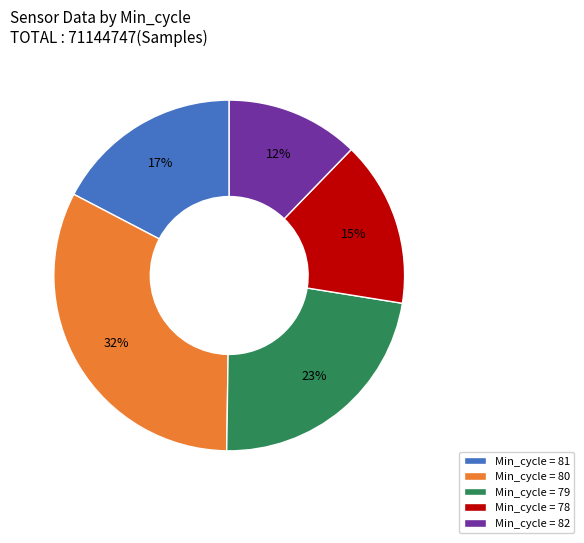

Is it true that Min_cycle = 81 is 31% of the pie?

False